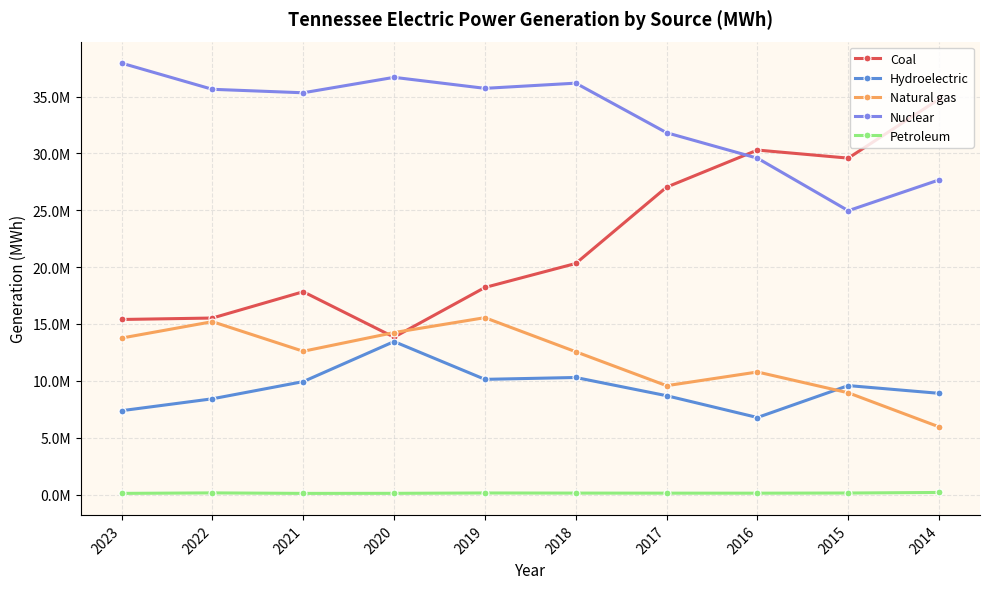

What is the difference between the second highest and second lowest values in the Petroleum series?

42839